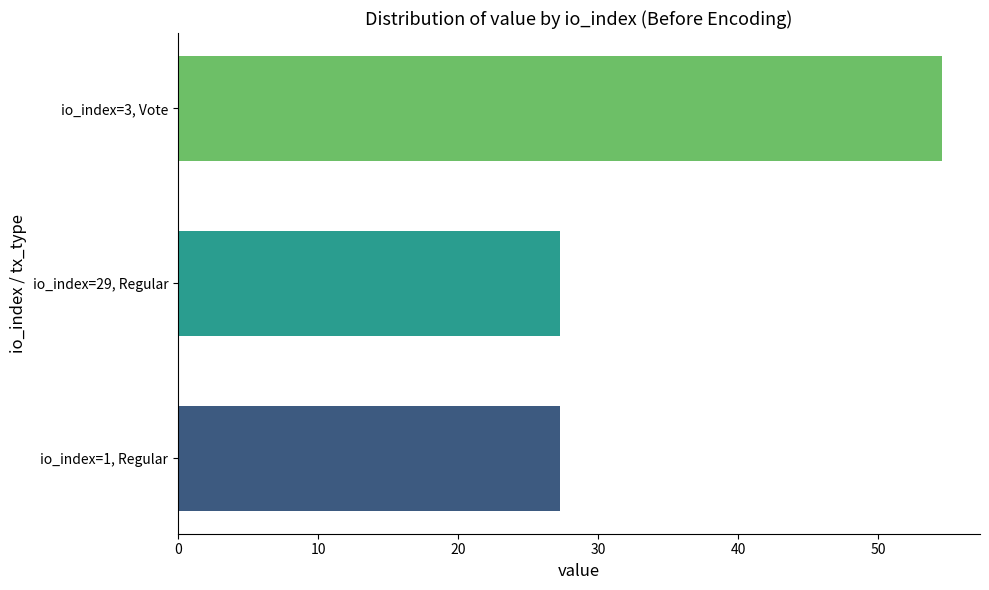

Is it true that the value at io_index=29, Regular is 27.3?

True